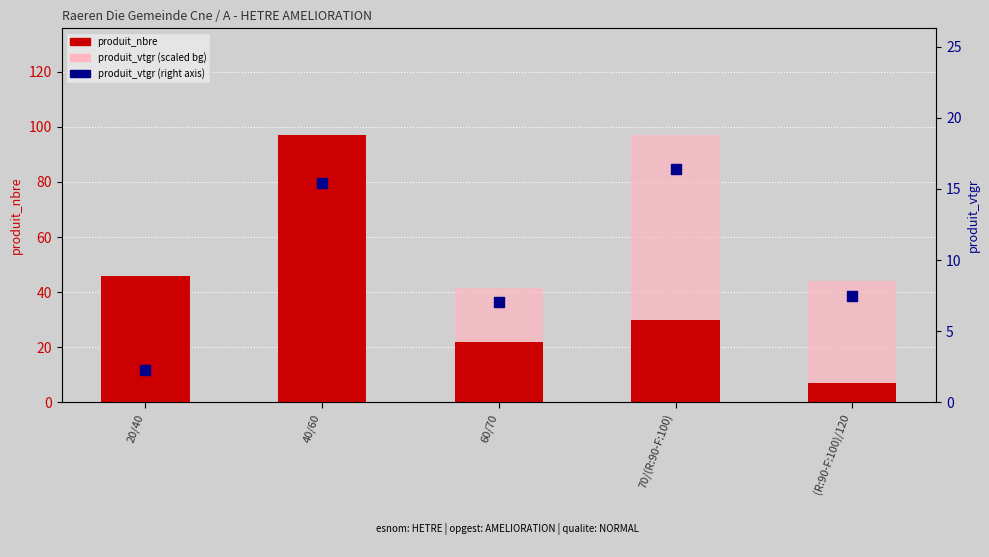

What are all the series names shown in the legend?

produit_nbre, produit_vtgr (scaled), produit_vtgr